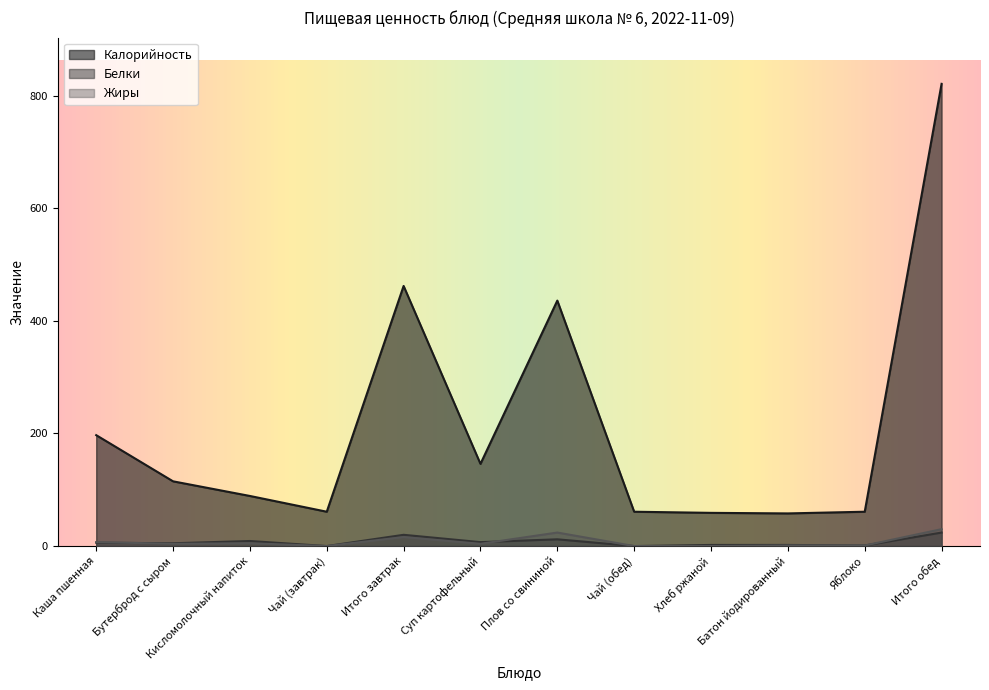

How many times do Жиры and Белки cross each other?

2